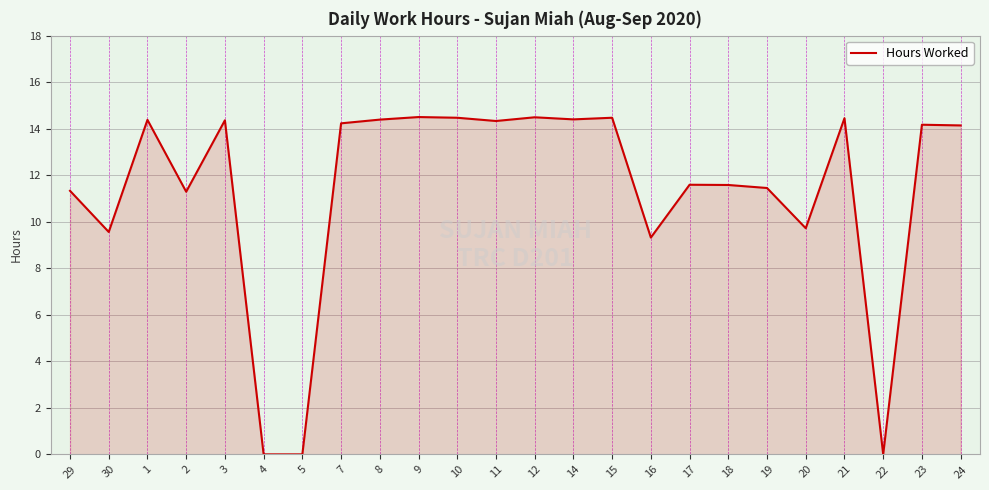

True or false: there are more than 2 points higher than both neighbors.

True